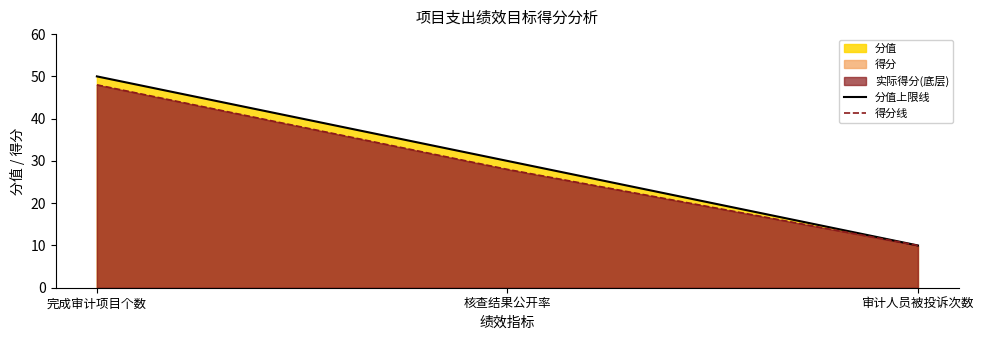

Is it true that 分值上限线 equals 78 at 完成审计项目个数?

False